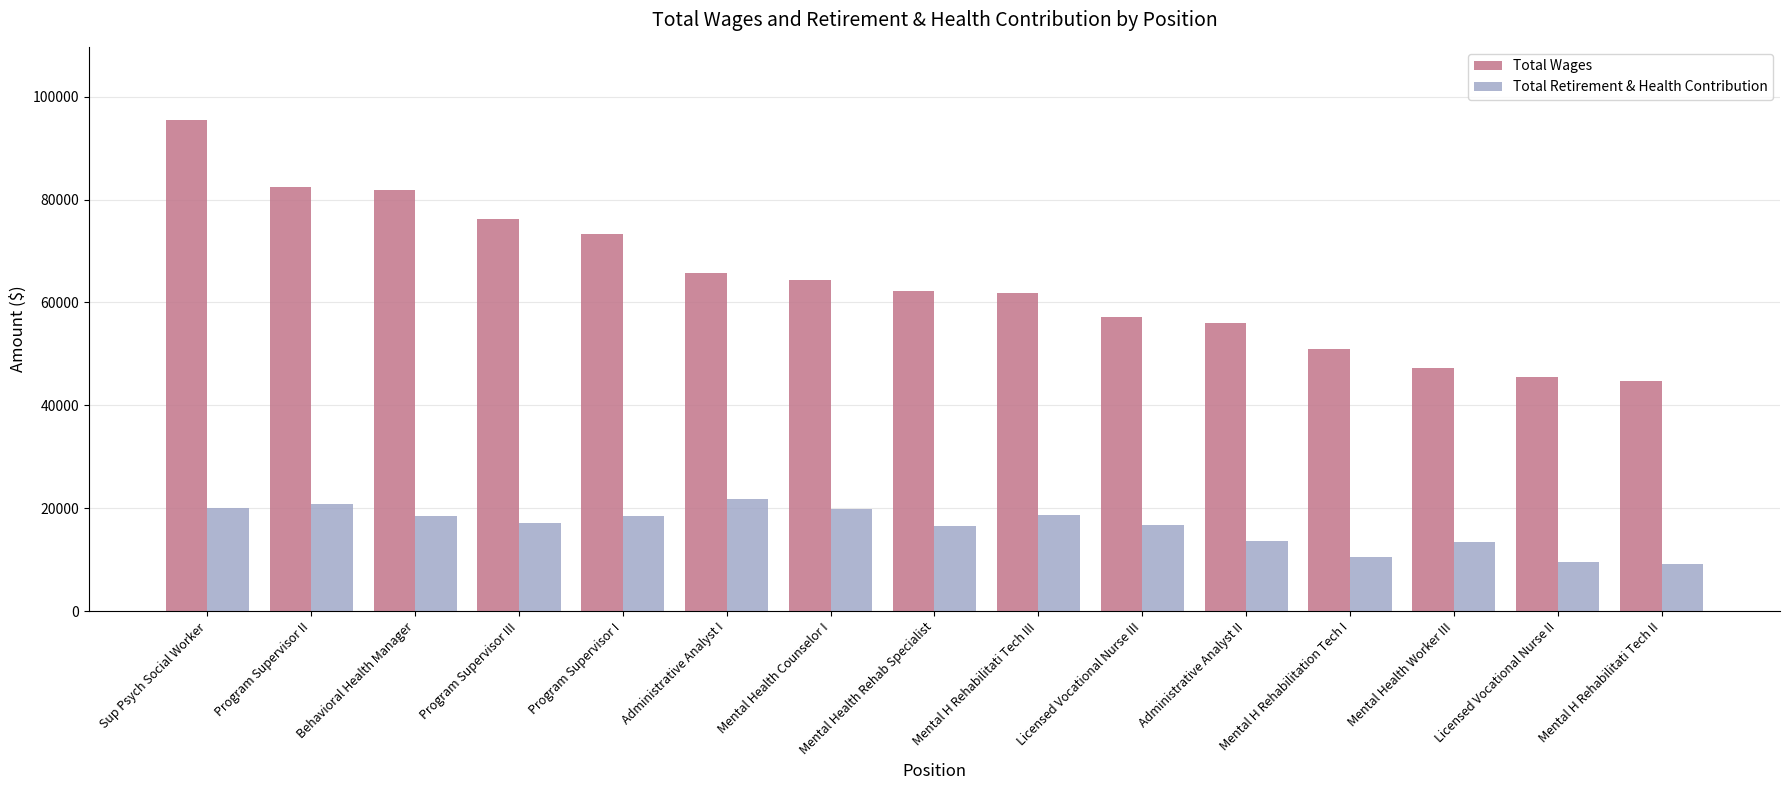

Which series has the widest spread of values?

Total Wages